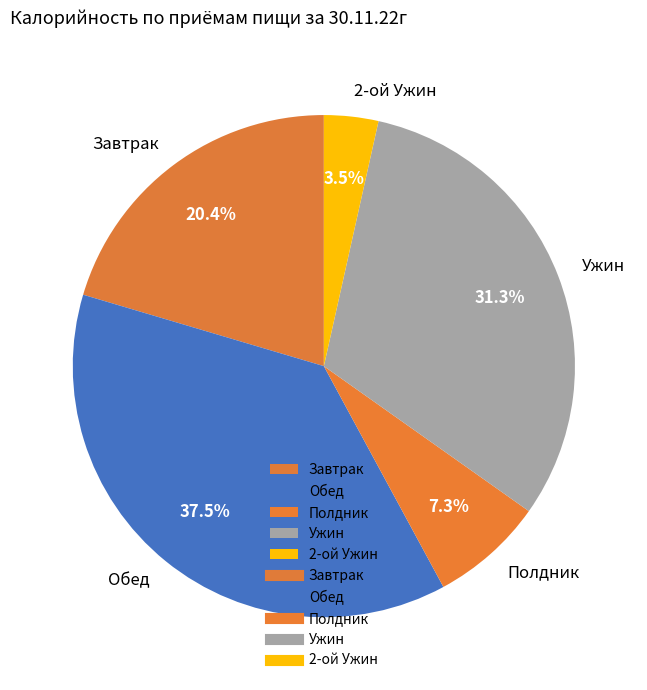

What is the largest slice in the pie chart?

Обед